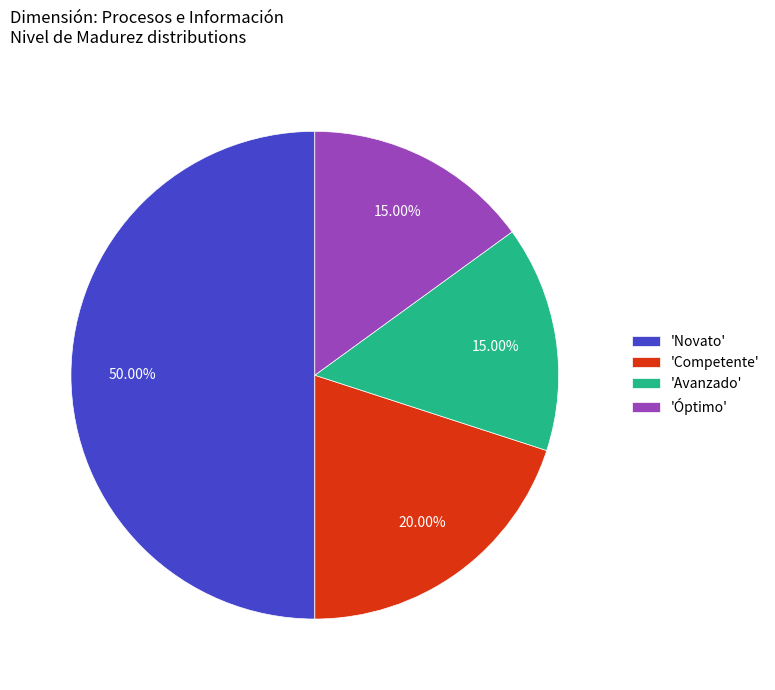

Which category has the biggest portion of the pie?

'Novato'